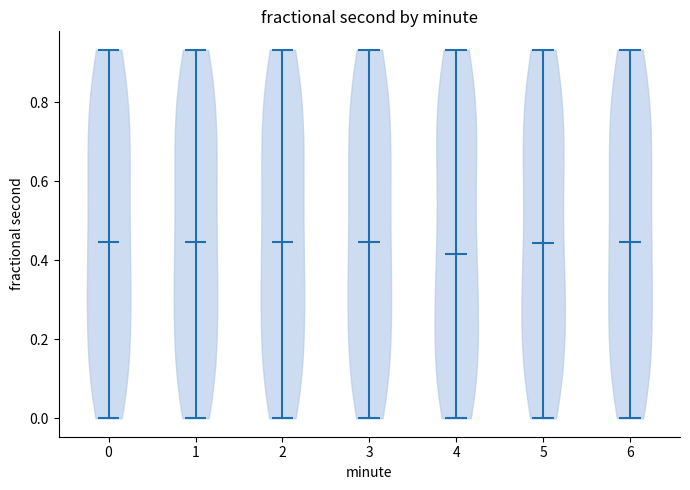

Reading left to right, read every violin against the y-axis: where its median line is, and the lowest and highest points it reaches. The values are not printed on the chart, so give them approximately, as read against the axis.

0: median line 0.44, lowest point 0.00, highest point 0.94
1: median line 0.44, lowest point 0.00, highest point 0.94
2: median line 0.44, lowest point 0.00, highest point 0.94
3: median line 0.44, lowest point 0.00, highest point 0.94
4: median line 0.42, lowest point 0.00, highest point 0.94
5: median line 0.44, lowest point 0.00, highest point 0.94
6: median line 0.44, lowest point 0.00, highest point 0.94